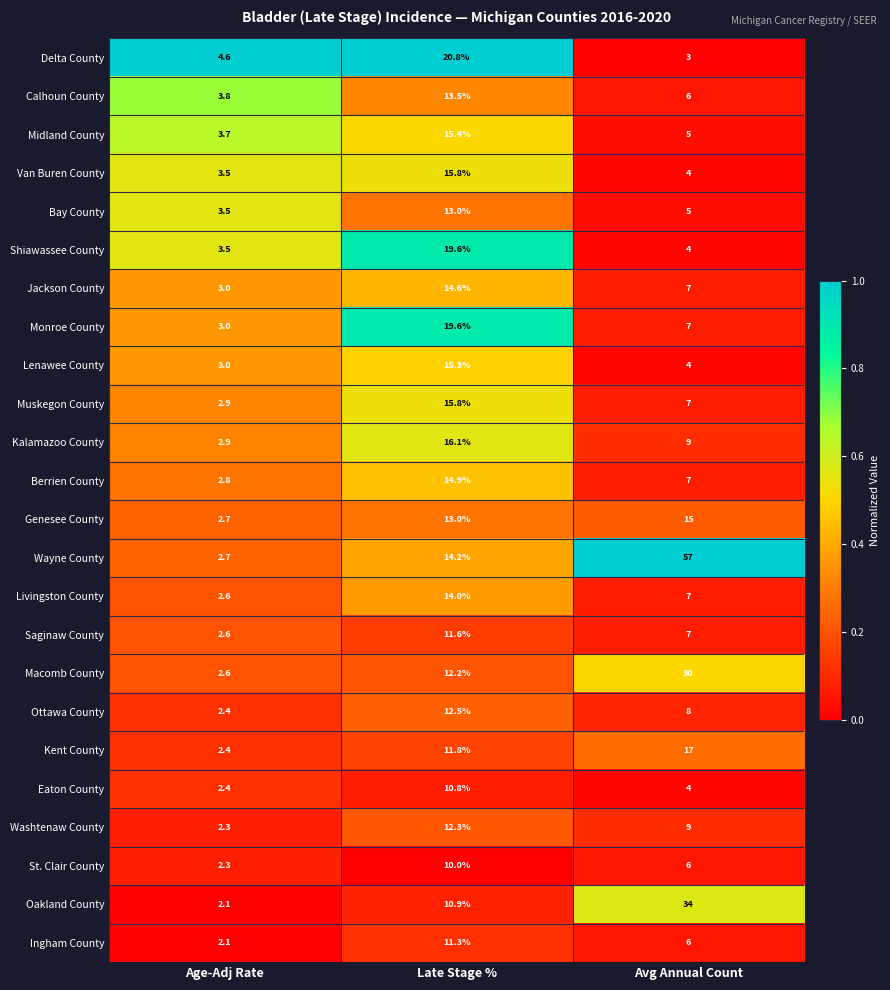

What is the maximum value shown in the chart?

57.0